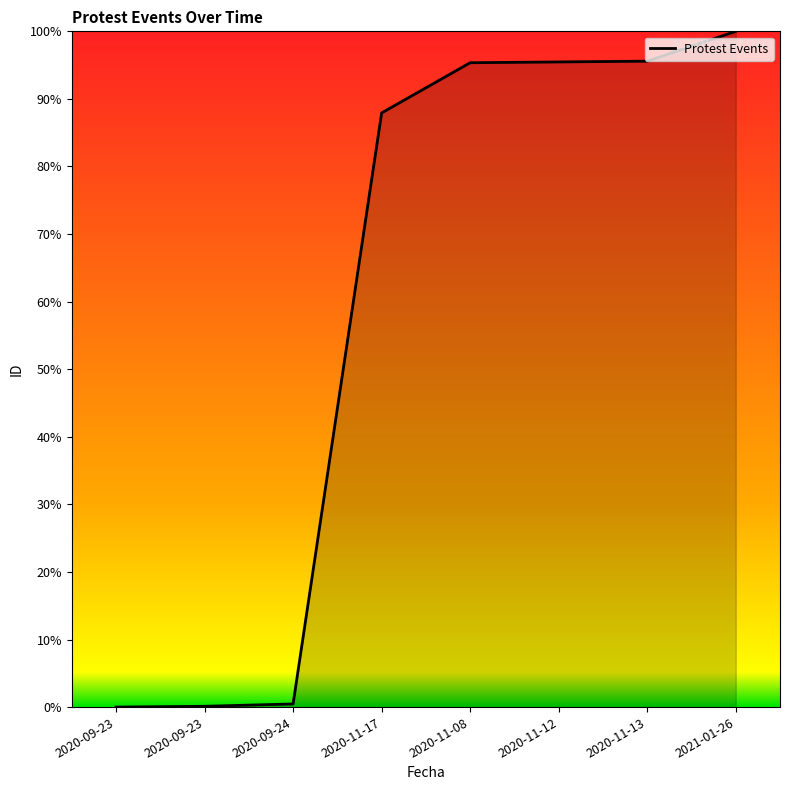

What is the value of the 5th point from the left?

95.4